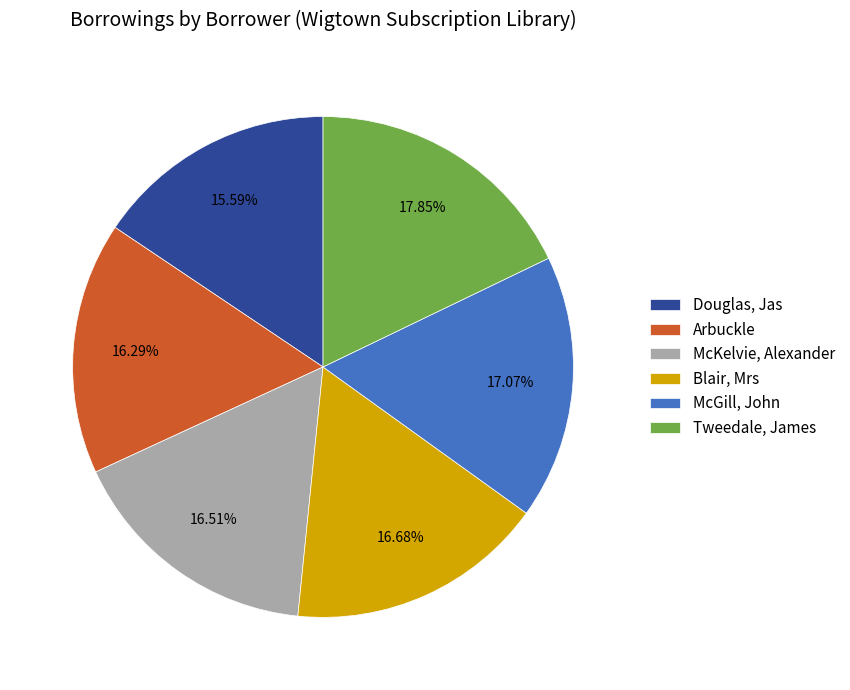

Approximately how many times larger is the value at McKelvie, Alexander compared to Douglas, Jas?

1.1